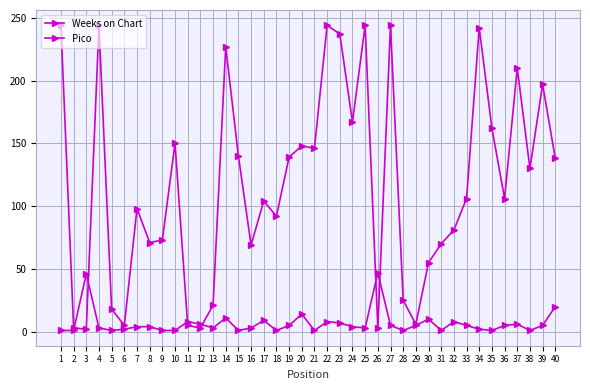

Rank the series by their average value, from lowest to highest.

Pico, Weeks on Chart